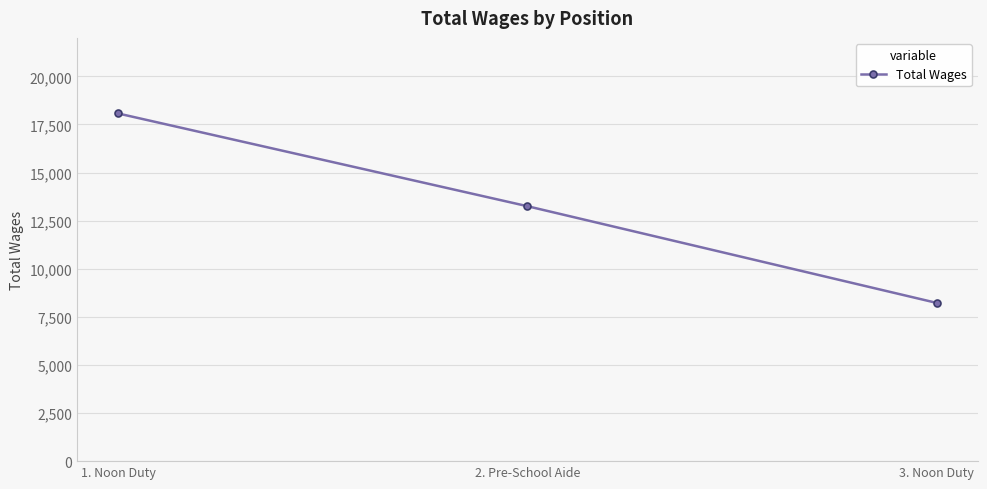

Does the chart display data point markers on the line(s)?

Yes